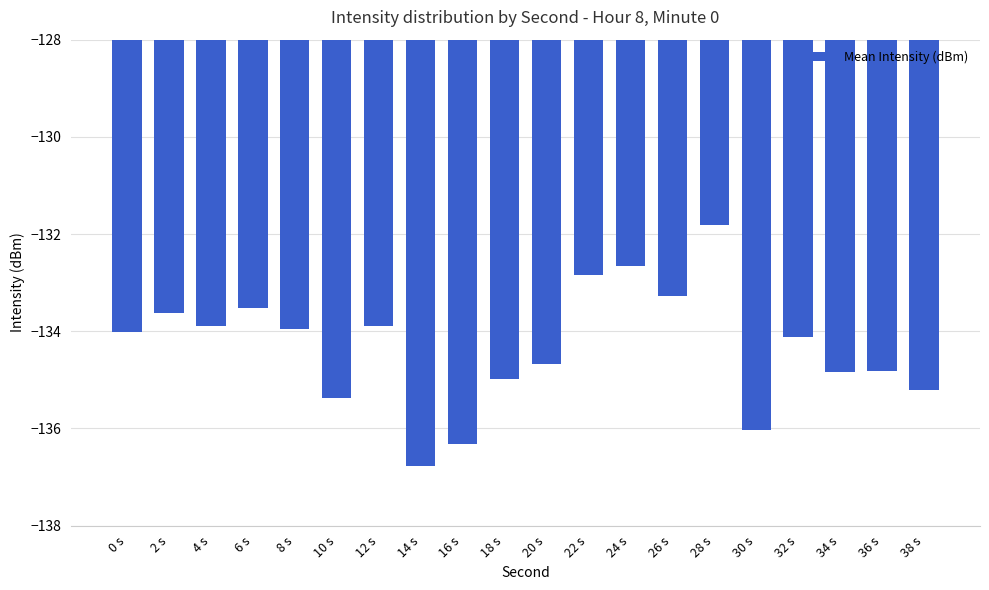

What is the difference between the values at 4 s and 10 s?

1.5